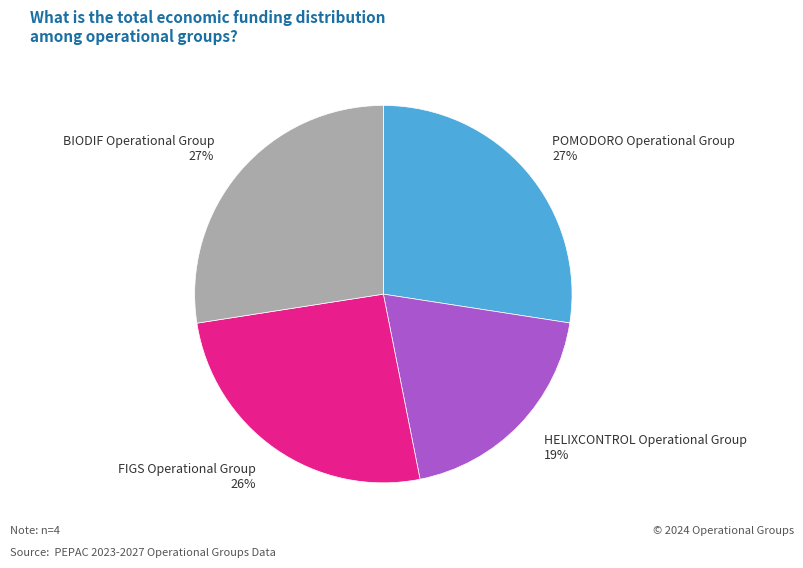

What is the smallest slice in the pie chart?

HELIXCONTROL Operational Group